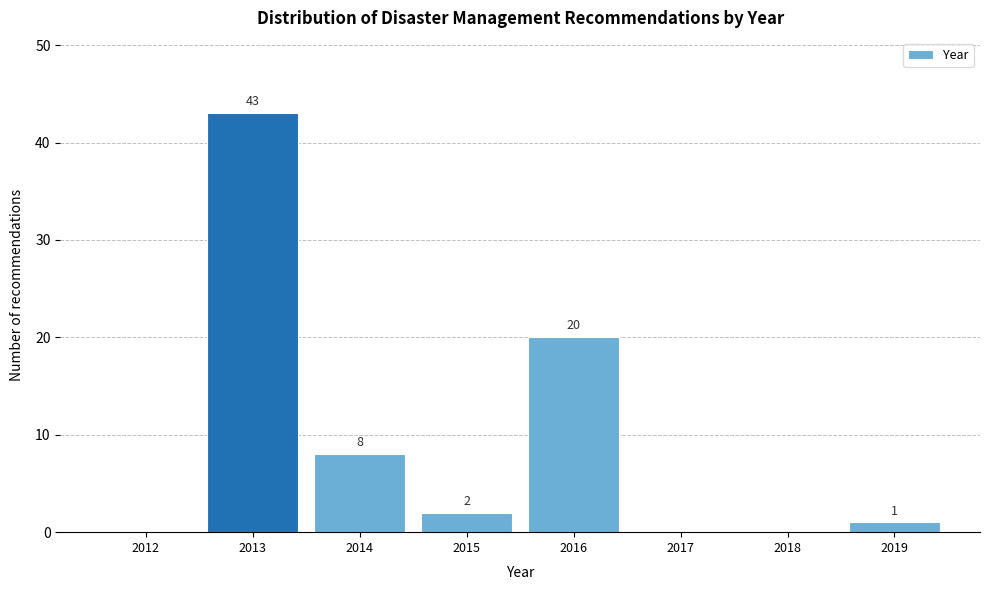

Reading left to right, extract all data points from this chart.

2012=0	2013=43	2014=8	2015=2	2016=20	2017=0	2018=0	2019=1